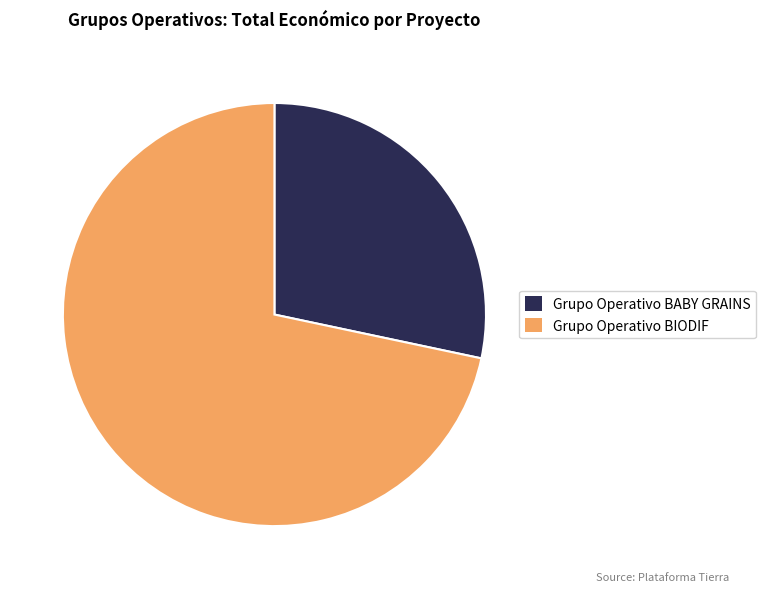

Rank the categories by value from highest to lowest.

Grupo Operativo BIODIF, Grupo Operativo BABY GRAINS